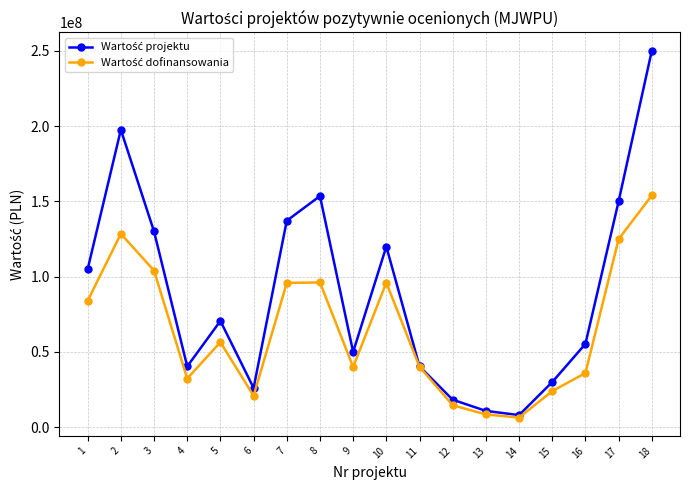

At which category is the sum across all series the highest?

18